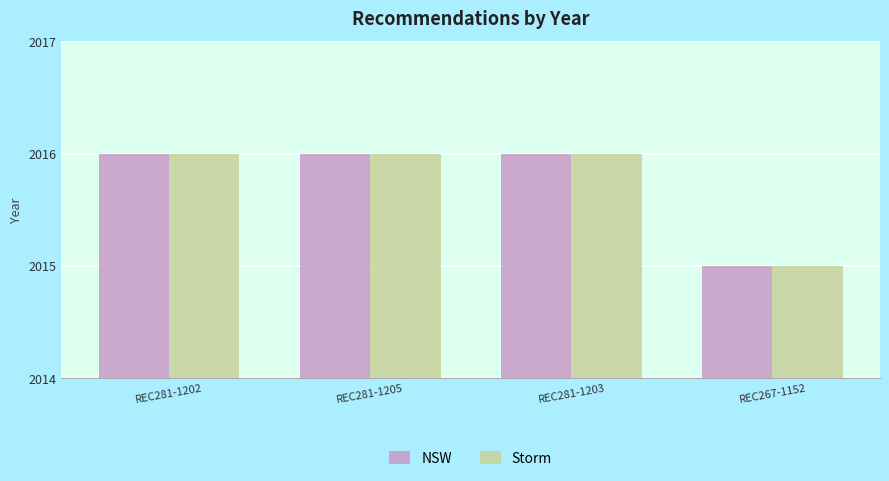

What is the label of the 3rd bar from the left?

REC281-1203